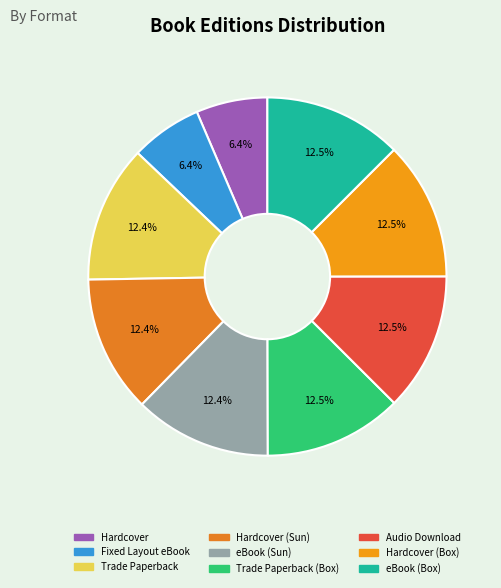

Does any single category account for the majority?

No